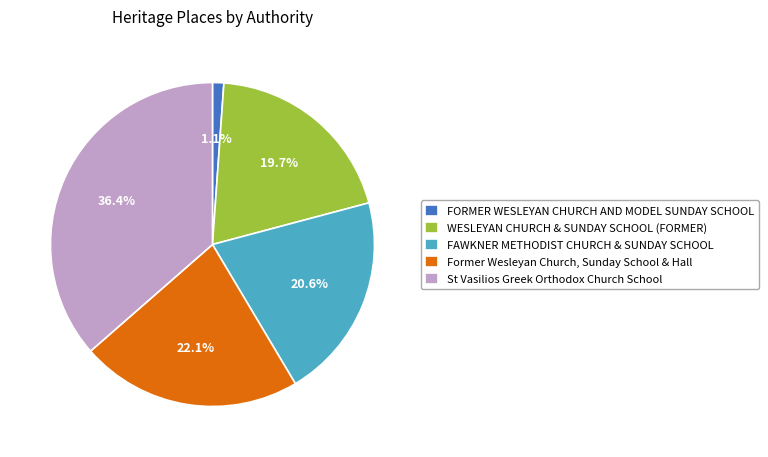

What percentage is NOT represented by Former Wesleyan Church, Sunday School & Hall?

77.9%